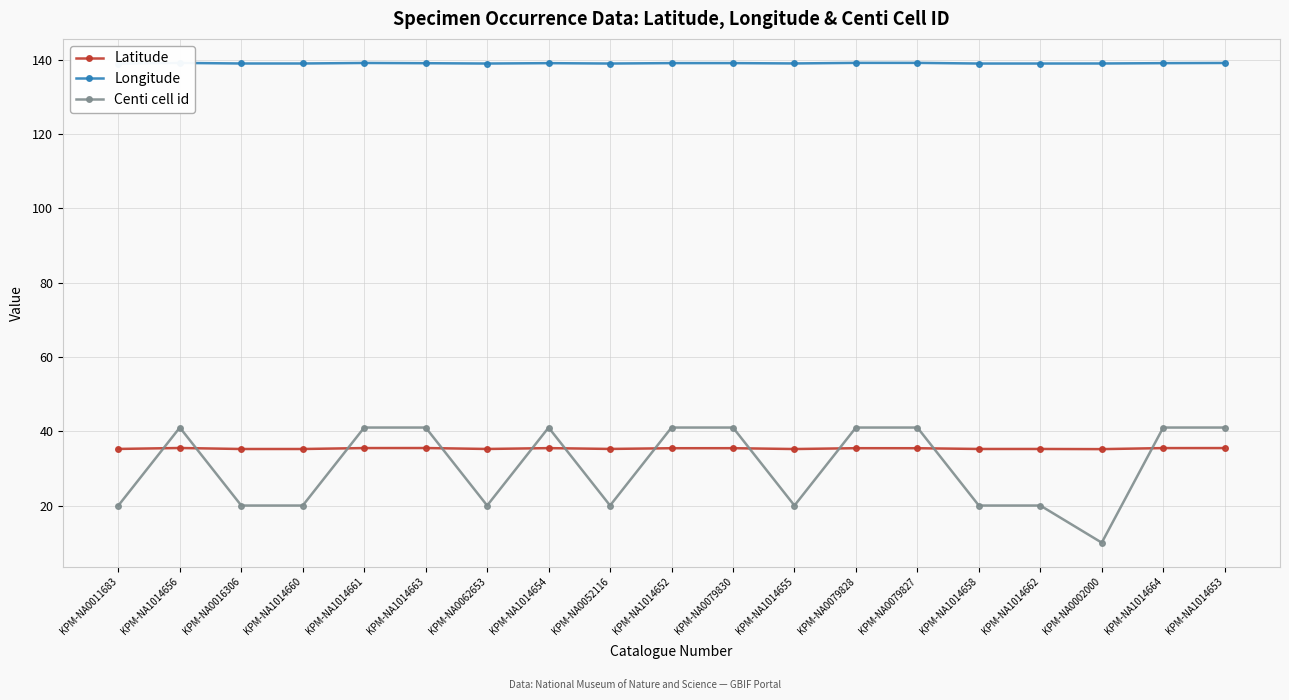

What is the maximum value for Centi cell id?

41.0